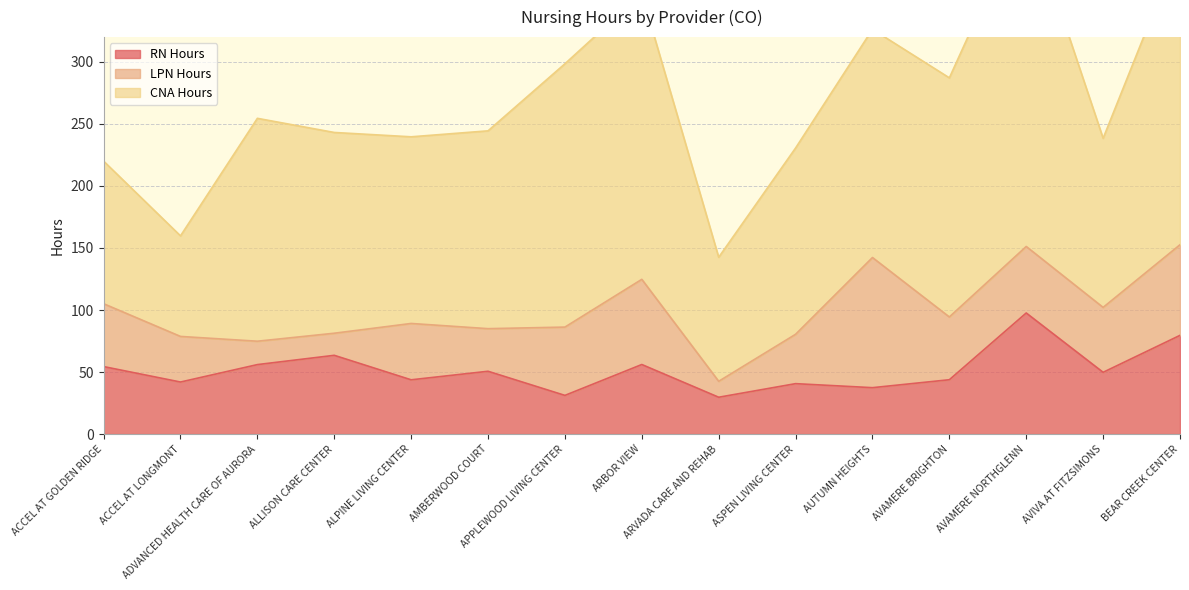

At which label does RN Hours first exceed 49?

ACCEL AT GOLDEN RIDGE